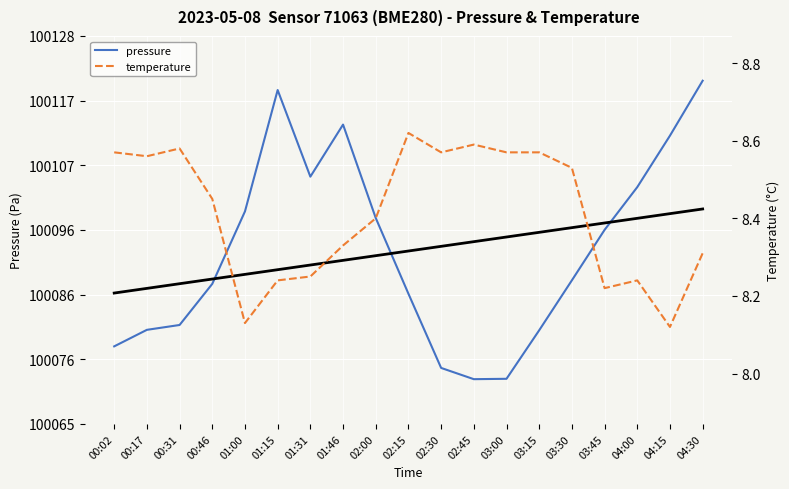

What is the difference between the second highest and second lowest values in the temperature series?

0.5